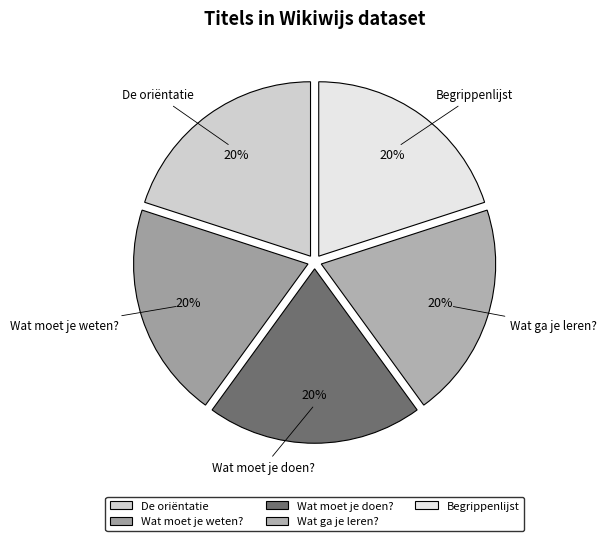

To the nearest percent, what percentage of the pie is Wat moet je weten??

20%